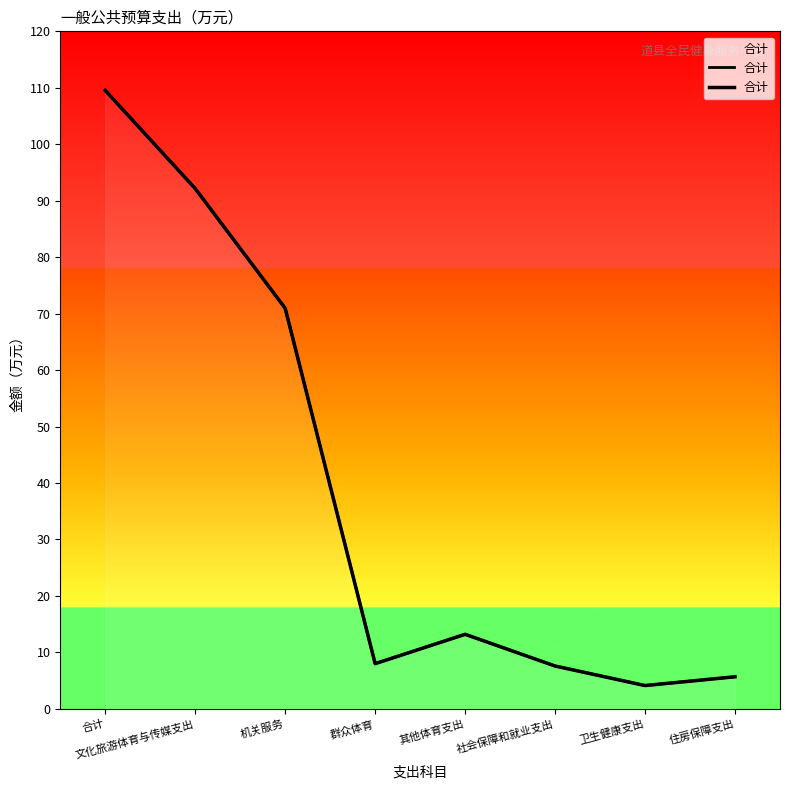

What is the greatest value displayed?

109.5